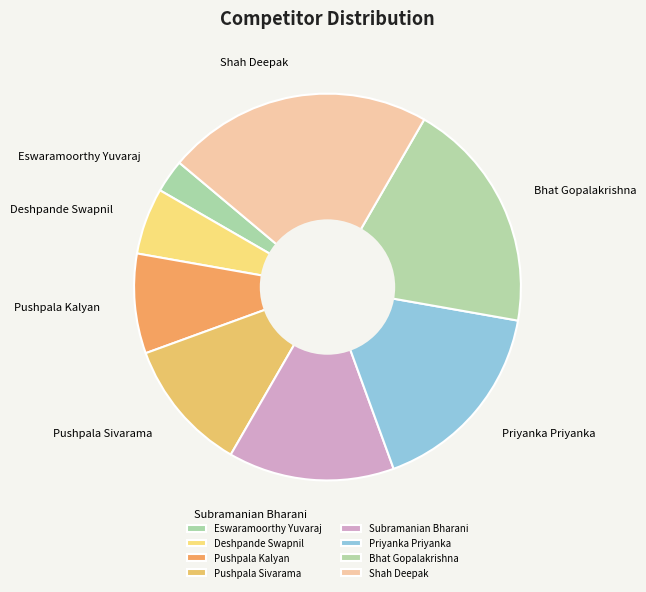

Is there any slice that represents more than half of the pie?

No